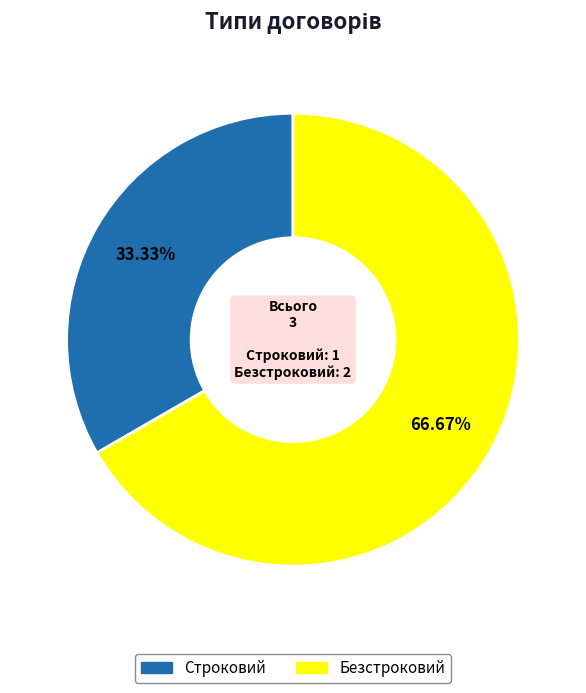

What is the ratio of the value at Строковий to the value at Безстроковий?

0.5